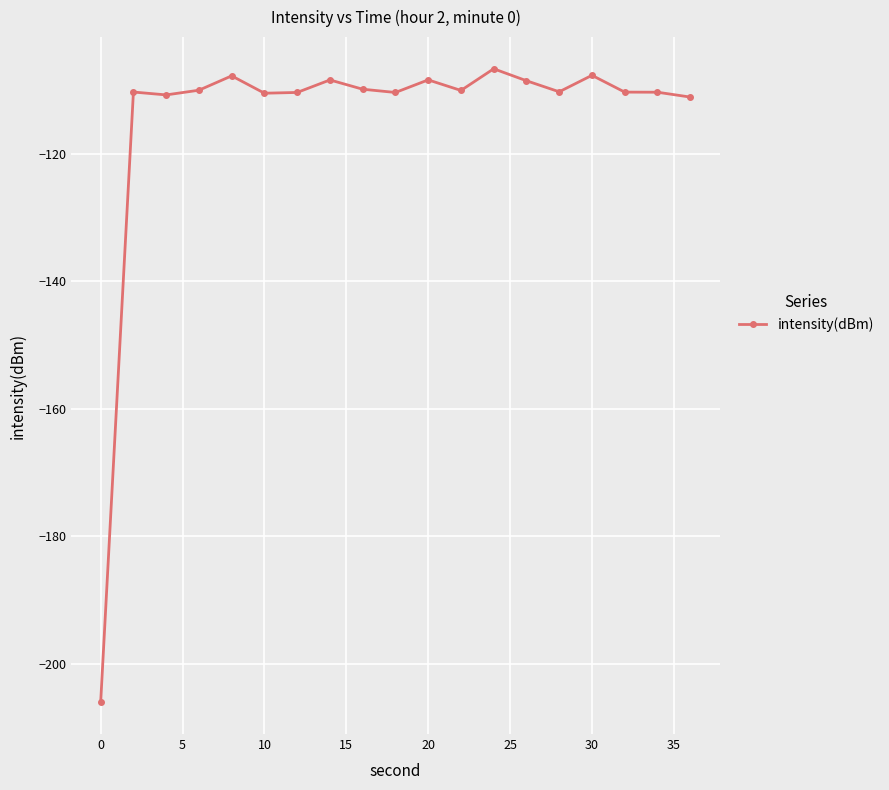

What is the difference between the maximum and second lowest values?

4.4